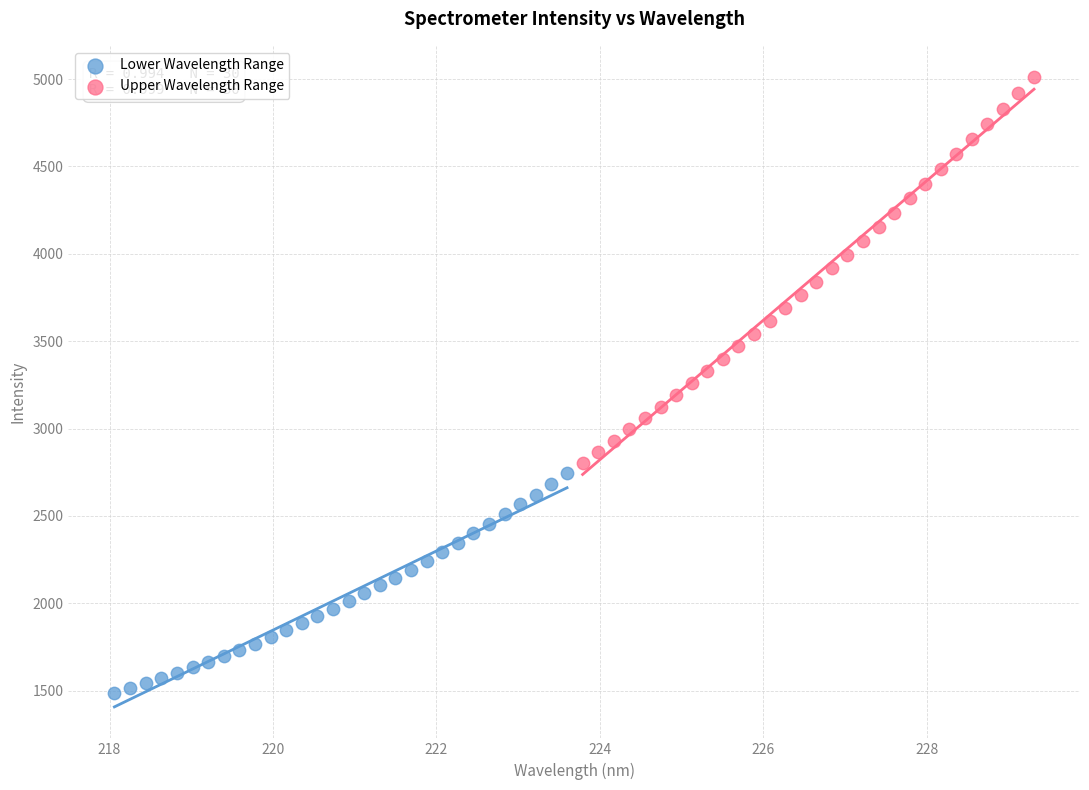

Which series contains the lowest Y value?

Lower Wavelength Range